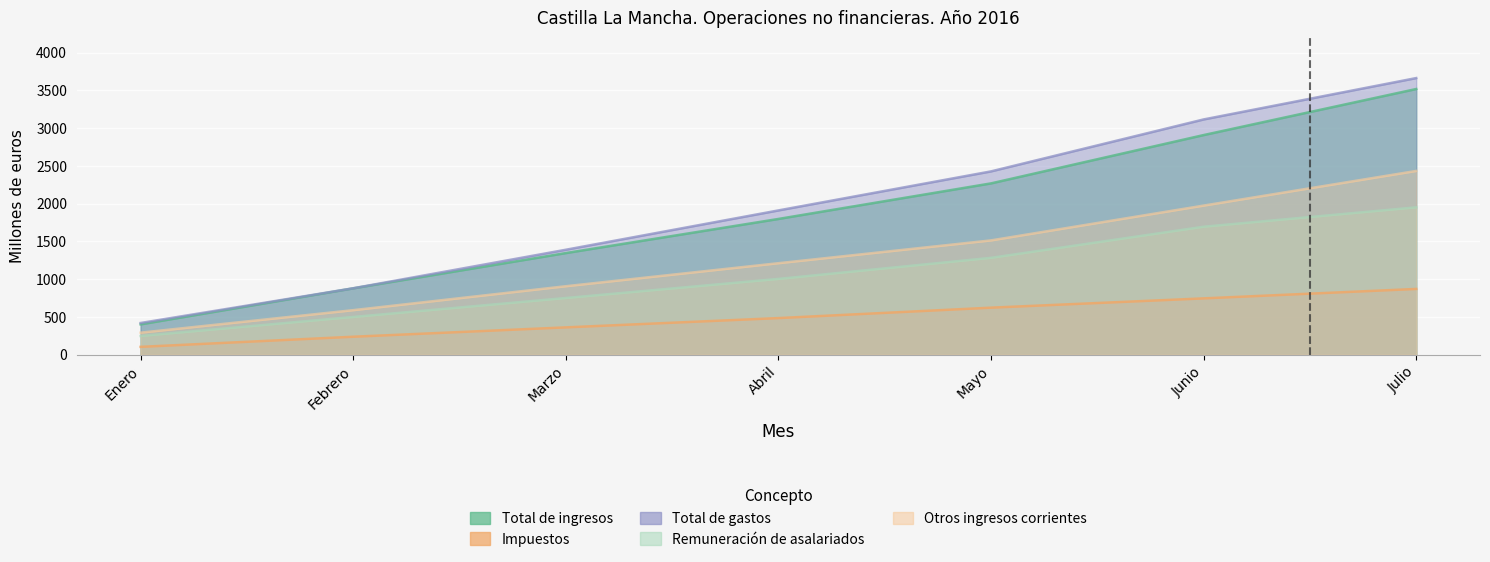

Reading right to left, list all the values displayed in this chart.

Total de ingresos: Julio=3517	Junio=2907	Mayo=2267	Abril=1796	Marzo=1344	Febrero=877	Enero=400
Impuestos: Julio=869	Junio=744	Mayo=621	Abril=483	Marzo=360	Febrero=236	Enero=102
Total de gastos: Julio=3662	Junio=3114	Mayo=2426	Abril=1909	Marzo=1388	Febrero=878	Enero=418
Remuneración de asalariados: Julio=1950	Junio=1693	Mayo=1281	Abril=1002	Marzo=749	Febrero=498	Enero=246
Otros ingresos corrientes: Julio=2432	Junio=1973	Mayo=1512	Abril=1210	Marzo=905	Febrero=588	Enero=290